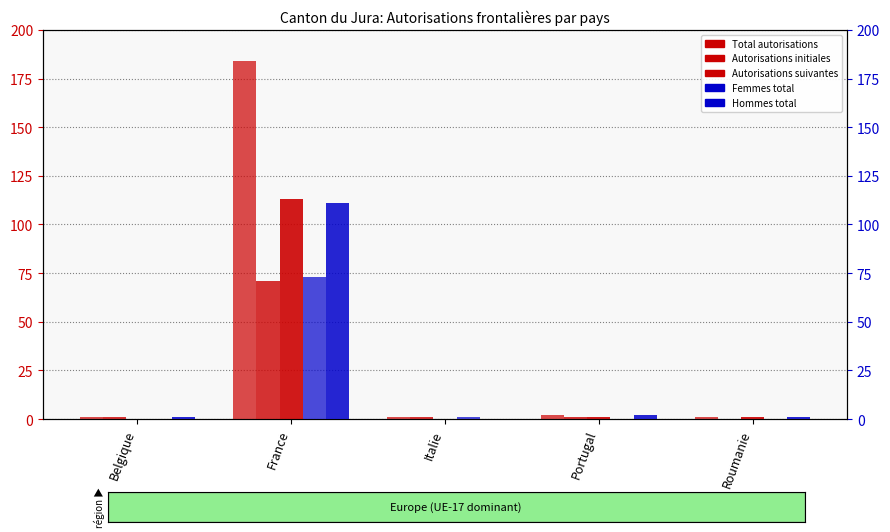

How many values in the Hommes total series exceed 1?

2